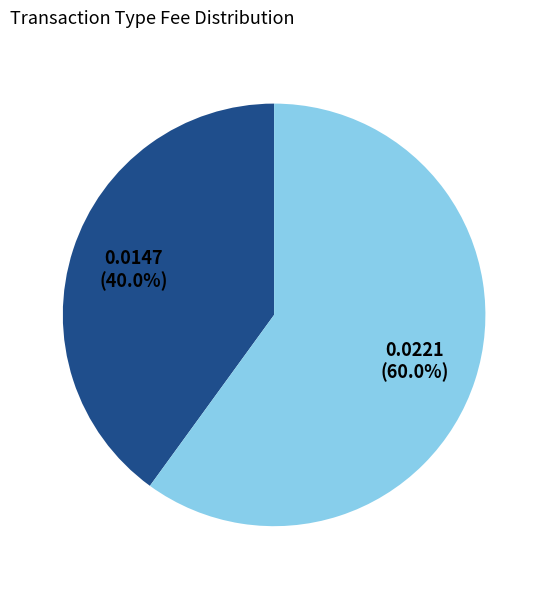

How many segments does this pie chart have?

2